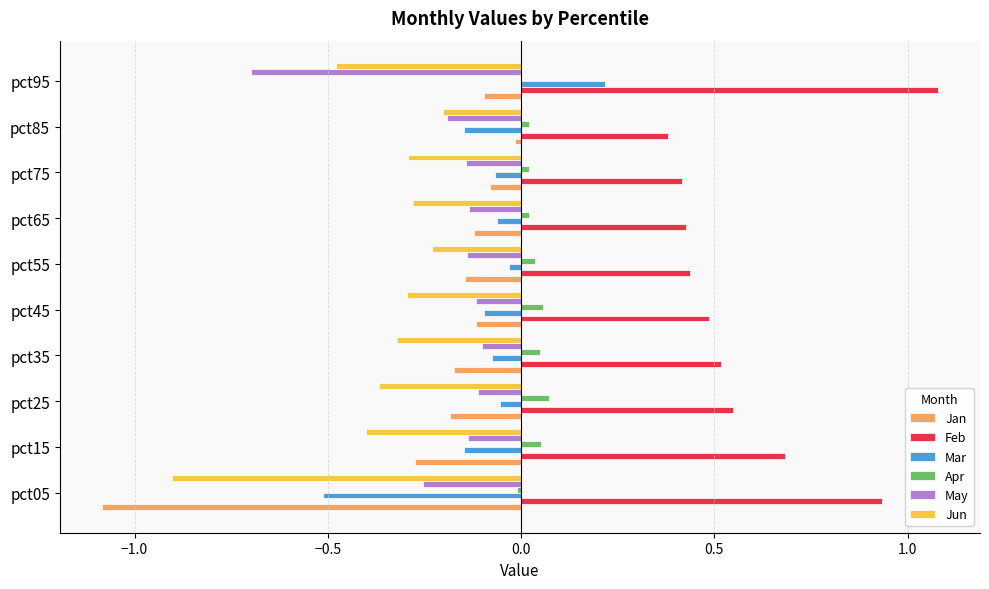

What is the sum of all Jun values?

-3.8